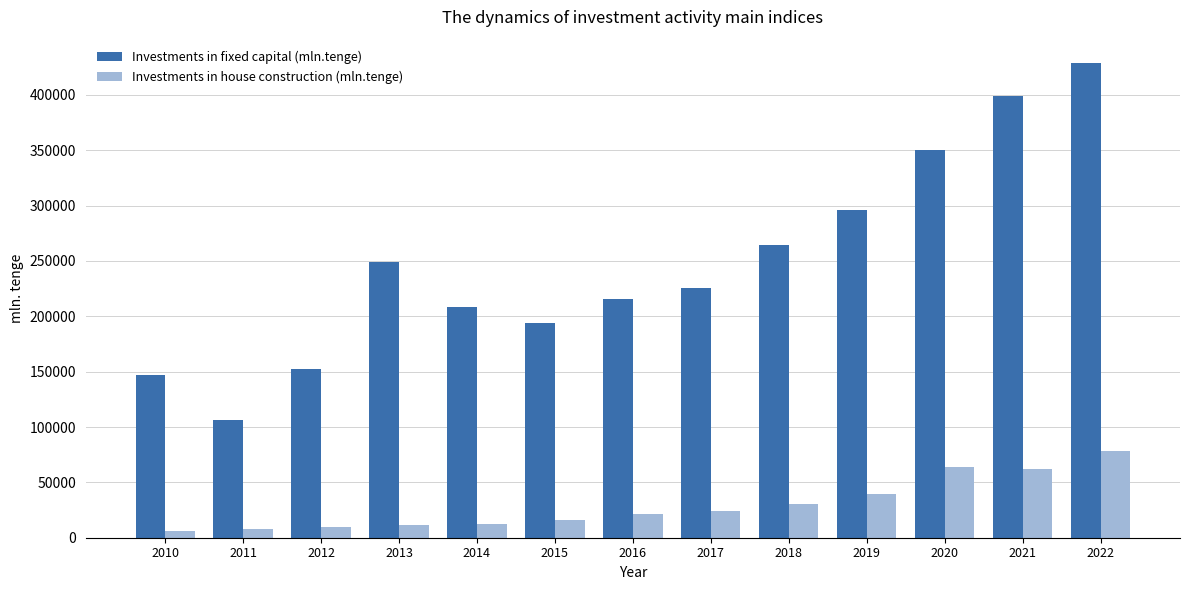

What is the difference between the highest and lowest values at 2010?

140776.0